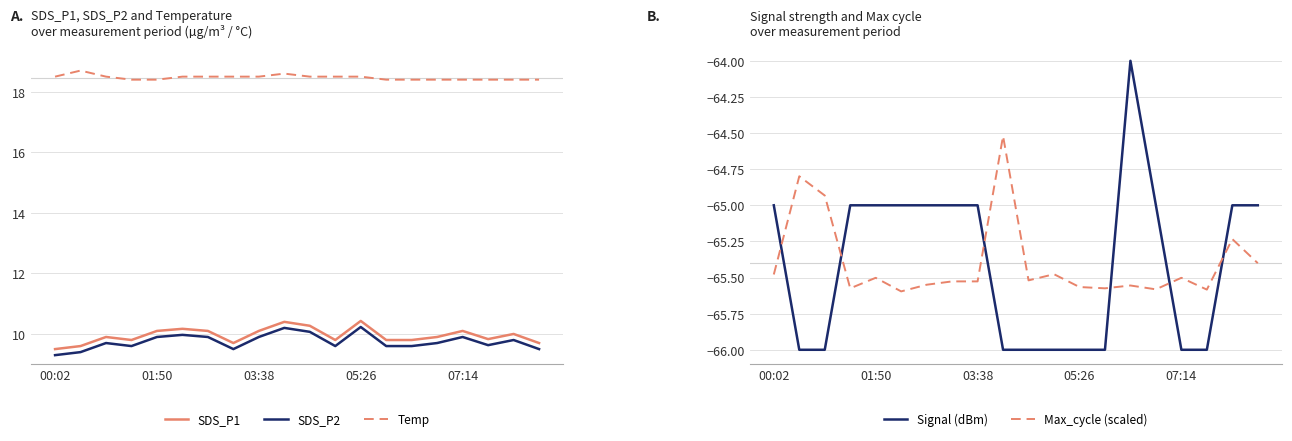

True or false: Signal (dBm) has a value of -66.0 at 07:14.

True